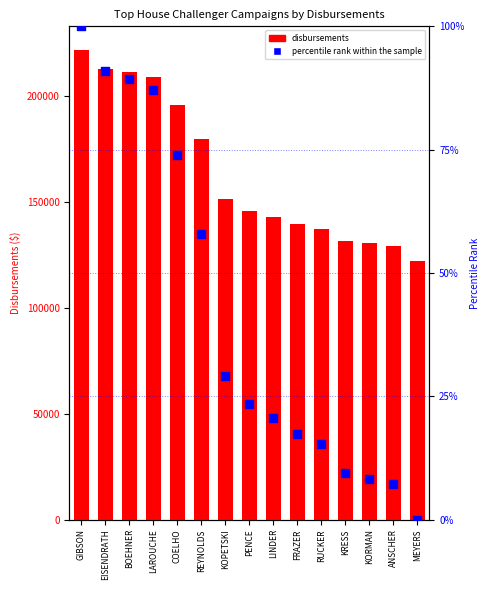

Which series has the widest spread of Y values?

Disbursements